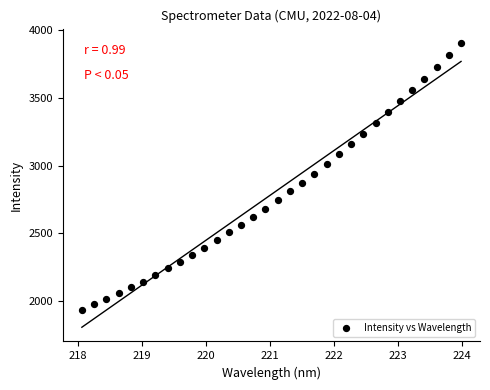

What is the range of Y values (max minus min)?

1966.8